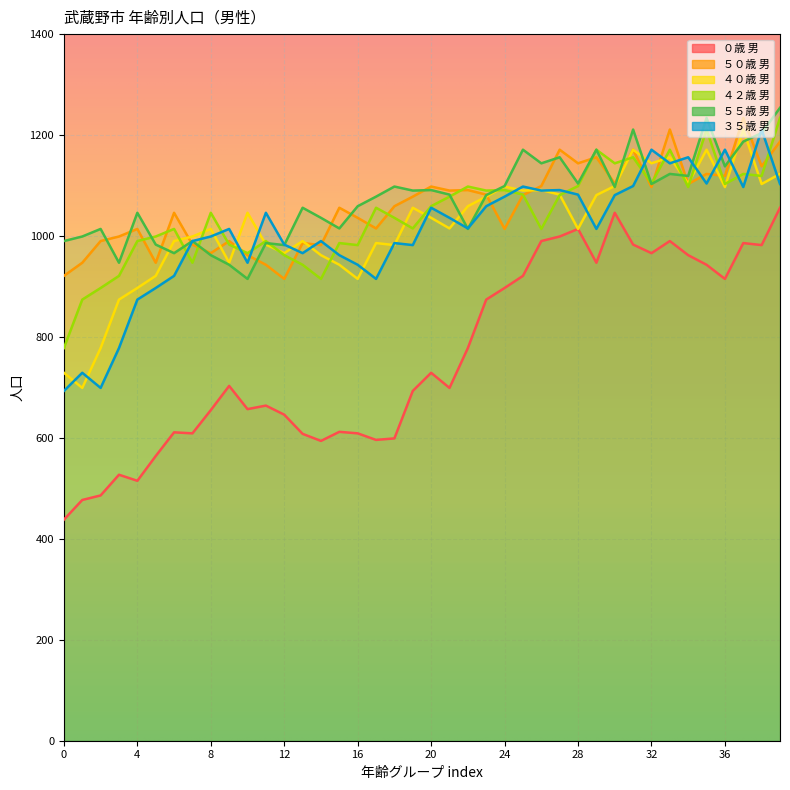

Reading left to right, what are all the values shown in this chart?

０歳 男: 438	477	486	527	515	564	611	609	655	703	657	664	646	608	594	612	609	596	599	693	729	699	778	874	897	921	990	999	1014	947	1046	983	966	990	962	943	915	986	982	1056
５０歳 男: 921	947	990	999	1014	947	1046	983	966	990	962	943	915	986	982	1056	1036	1015	1059	1078	1098	1090	1091	1082	1014	1081	1099	1171	1144	1156	1104	1171	1097	1211	1103	1123	1119	1234	1138	1187
４０歳 男: 729	699	778	874	897	921	990	999	1014	947	1046	983	966	990	962	943	915	986	982	1056	1036	1015	1059	1078	1098	1090	1091	1082	1014	1081	1099	1171	1144	1156	1104	1171	1097	1211	1103	1123
４２歳 男: 778	874	897	921	990	999	1014	947	1046	983	966	990	962	943	915	986	982	1056	1036	1015	1059	1078	1098	1090	1091	1082	1014	1081	1099	1171	1144	1156	1104	1171	1097	1211	1103	1123	1119	1234
５５歳 男: 990	999	1014	947	1046	983	966	990	962	943	915	986	982	1056	1036	1015	1059	1078	1098	1090	1091	1082	1014	1081	1099	1171	1144	1156	1104	1171	1097	1211	1103	1123	1119	1234	1138	1187	1204	1254
３５歳 男: 693	729	699	778	874	897	921	990	999	1014	947	1046	983	966	990	962	943	915	986	982	1056	1036	1015	1059	1078	1098	1090	1091	1082	1014	1081	1099	1171	1144	1156	1104	1171	1097	1211	1103